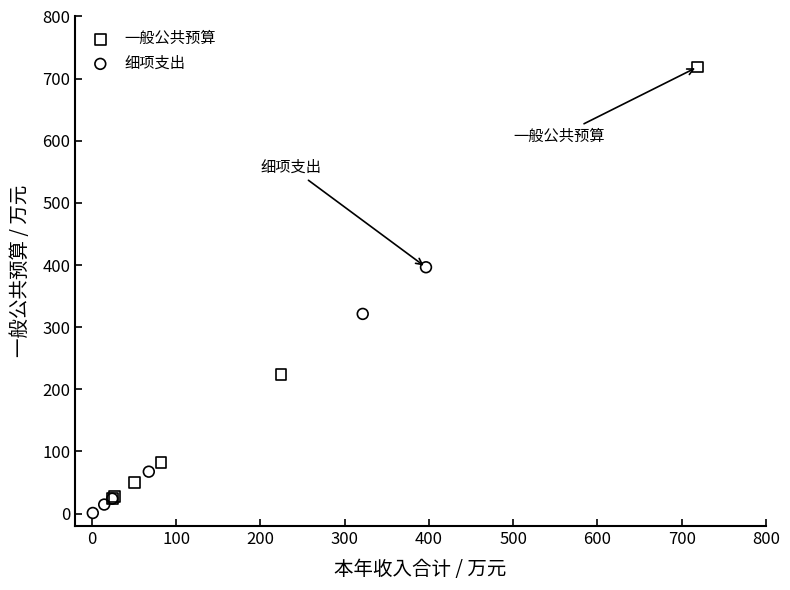

Which series reaches the minimum Y coordinate?

细项支出